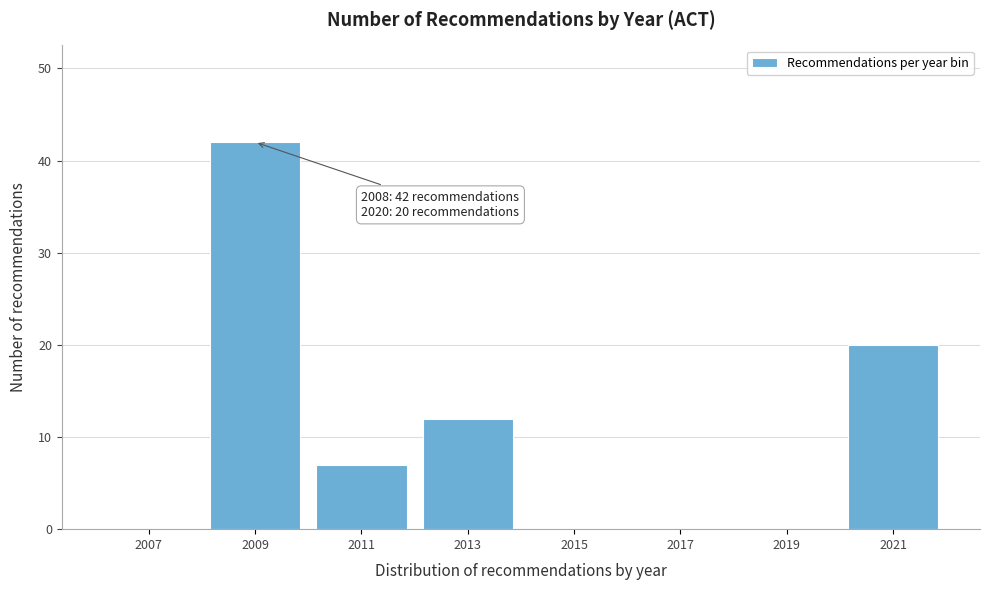

Reading right to left, list all the values displayed in this chart.

2021=20	2019=0	2017=0	2015=0	2013=12	2011=7	2009=42	2007=0